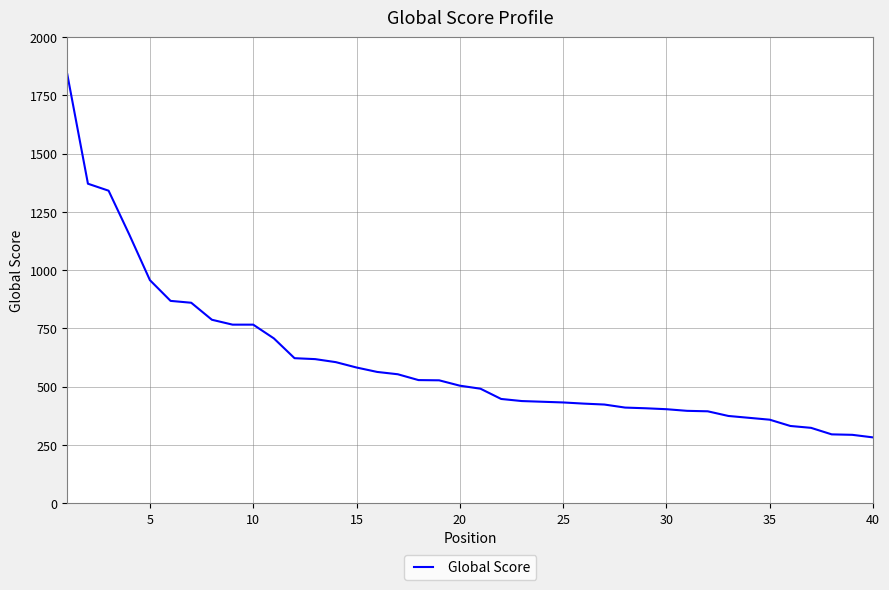

What is the smallest value displayed?

282